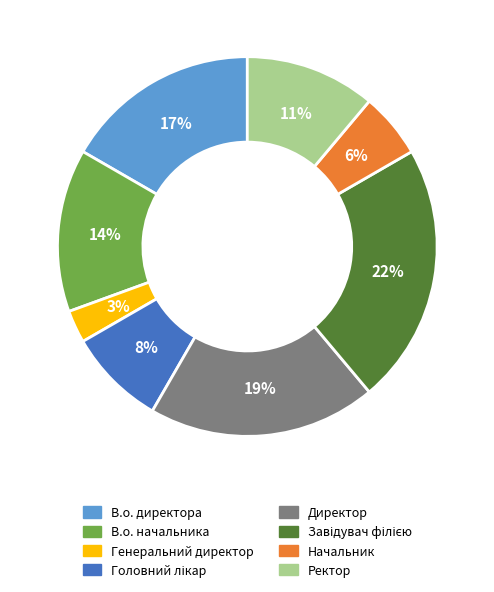

Is there a majority slice in this chart?

No